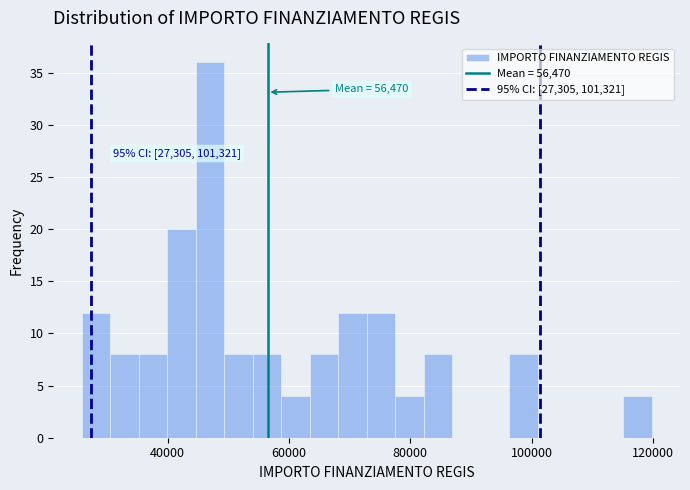

Around what value on the x-axis is the tallest bar? Give the approximate position of its centre, as read against the axis.

46000